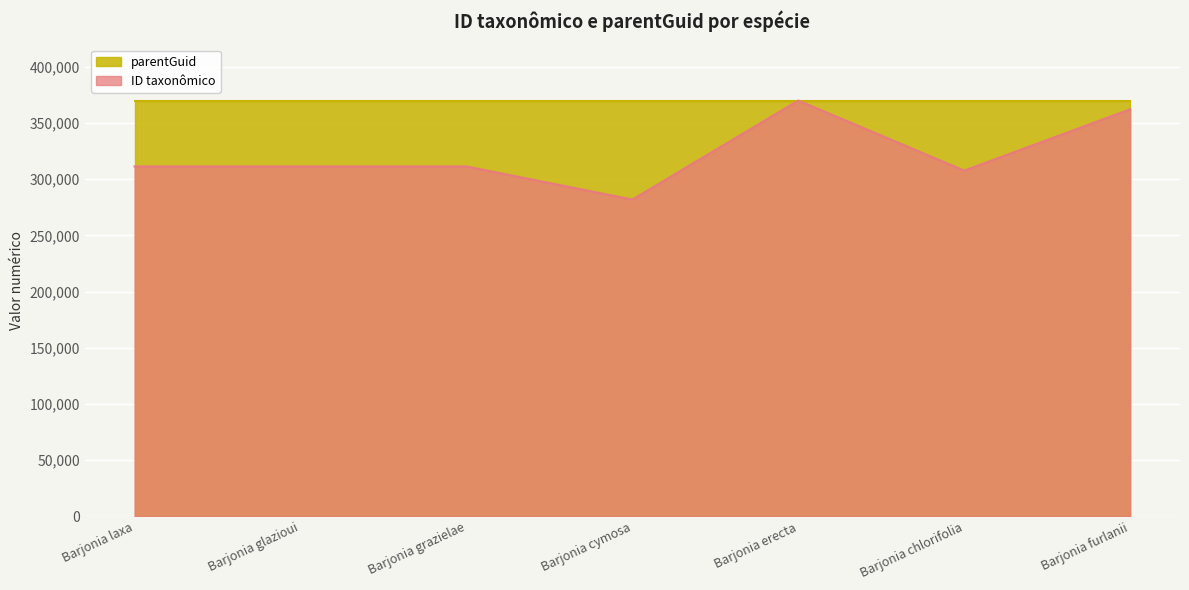

What is the greatest value displayed?

370028